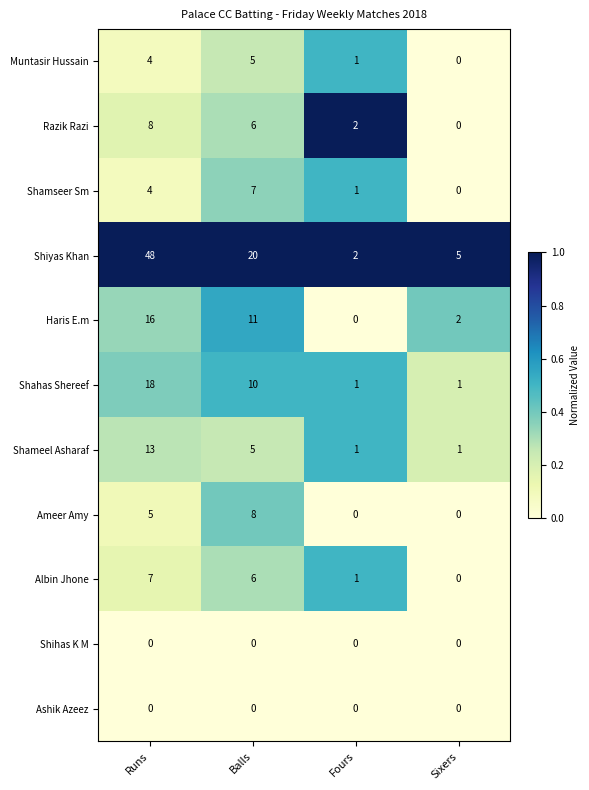

How many data points does each series have?

4